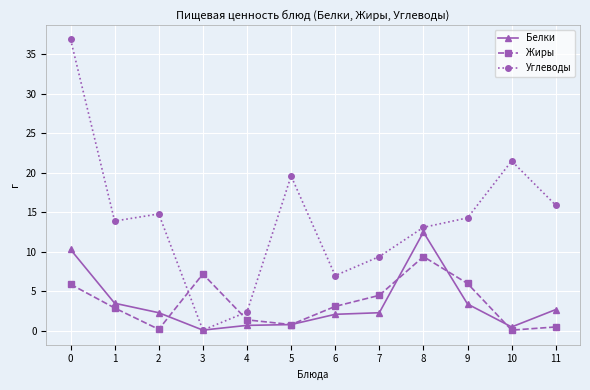

List the series in order of their peak value, lowest first.

Жиры, Белки, Углеводы